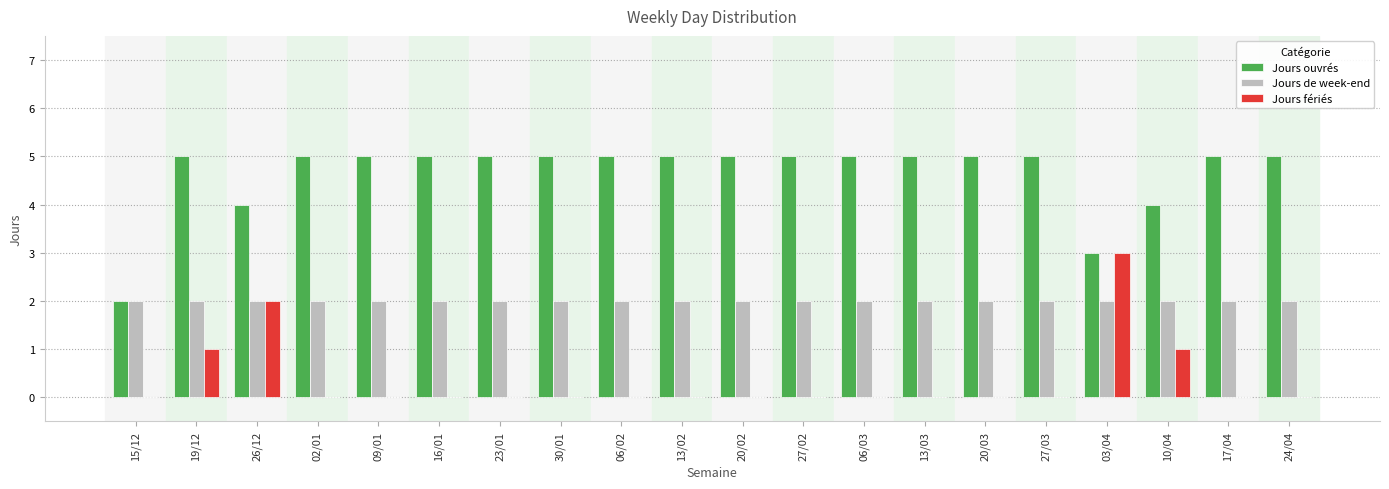

The Jours ouvrés series shows 9 at 27/02. True or false?

False